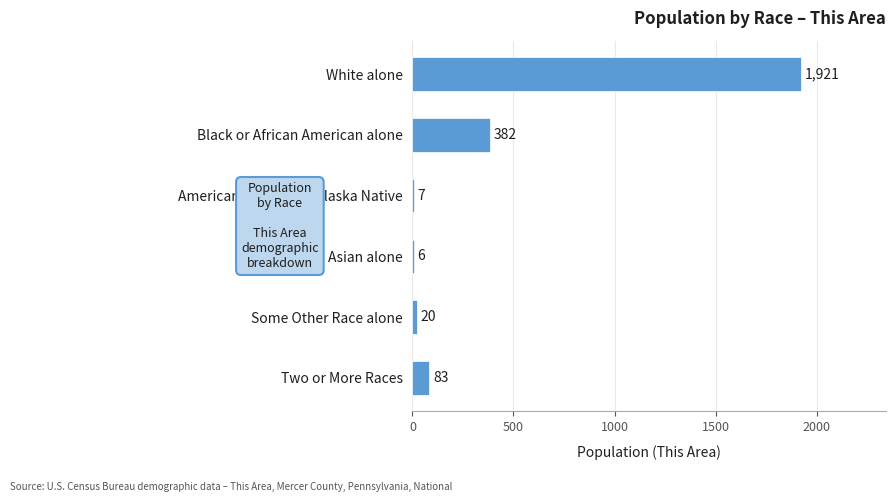

Is it true that the value at American Indian and Alaska Native is 7?

True